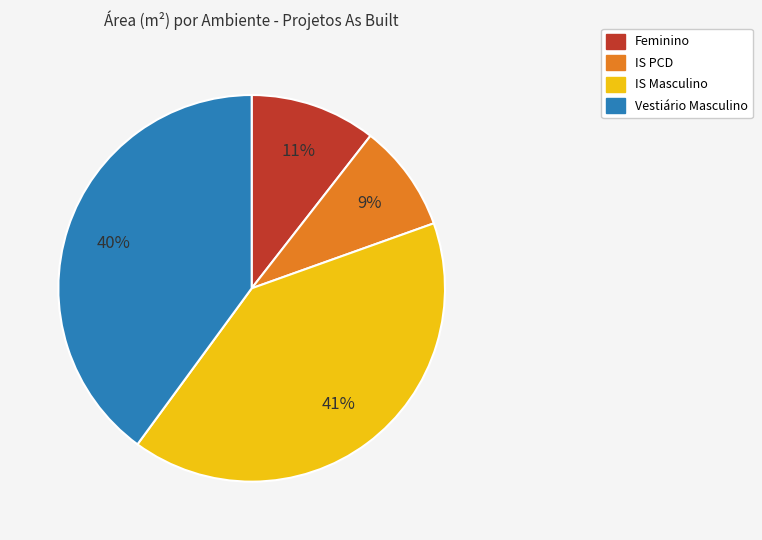

Which category has the smallest portion of the pie?

IS PCD